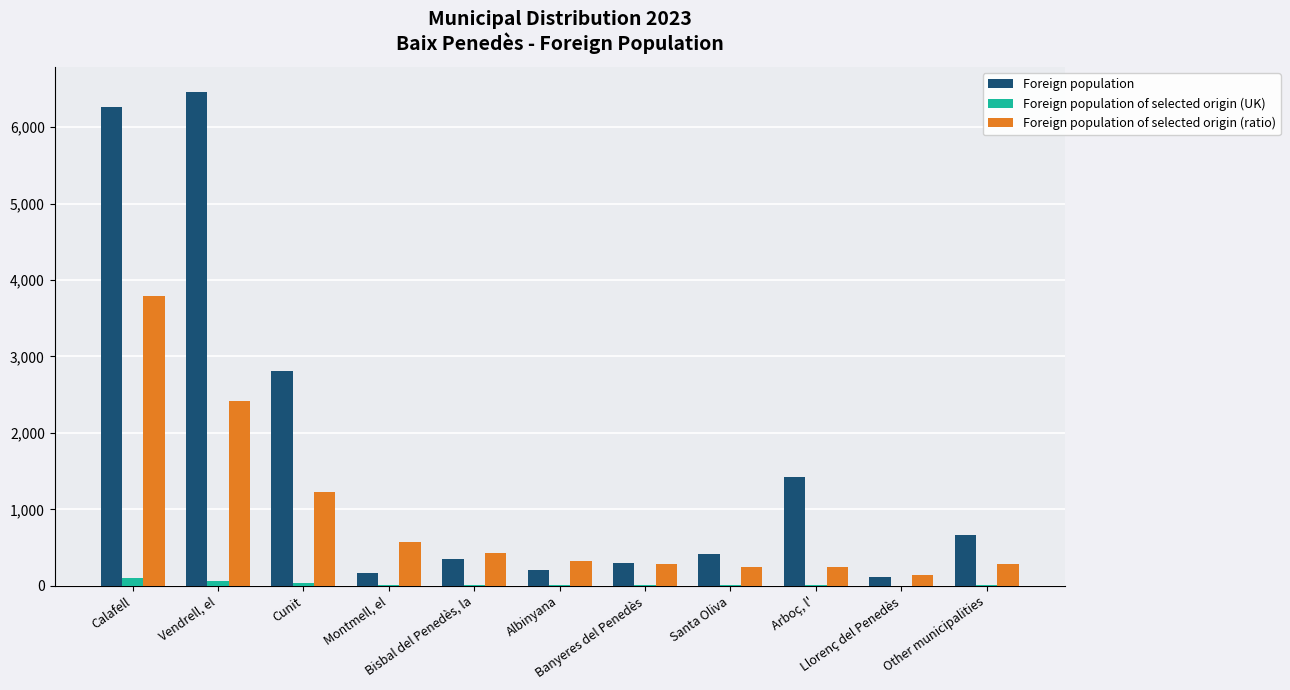

What is the sum of all Foreign population of selected origin (UK) values?

277